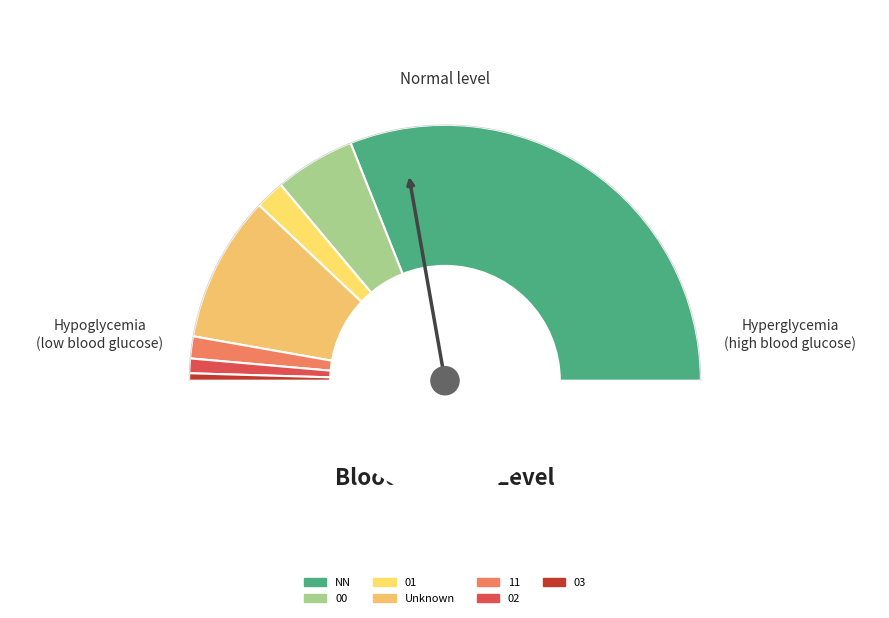

Is 01 the majority of the pie?

No